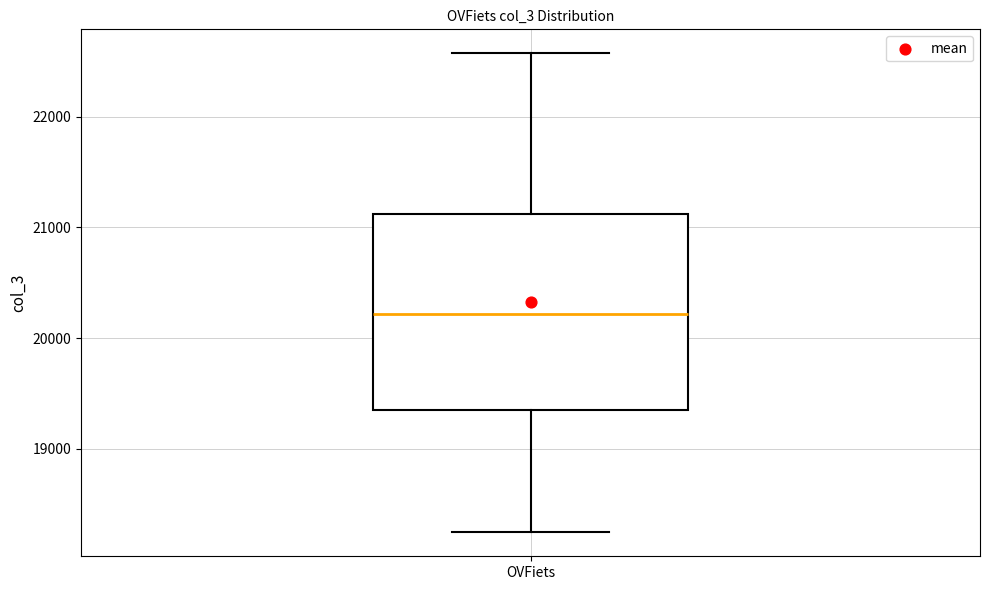

Read this box plot against the y-axis: the position of the median line, the range covered by the box, and the ends of both whiskers. The values are not printed on the chart, so give them approximately, as read against the axis.

median 20200, box 19400 to 21100, whiskers 18200 to 22600